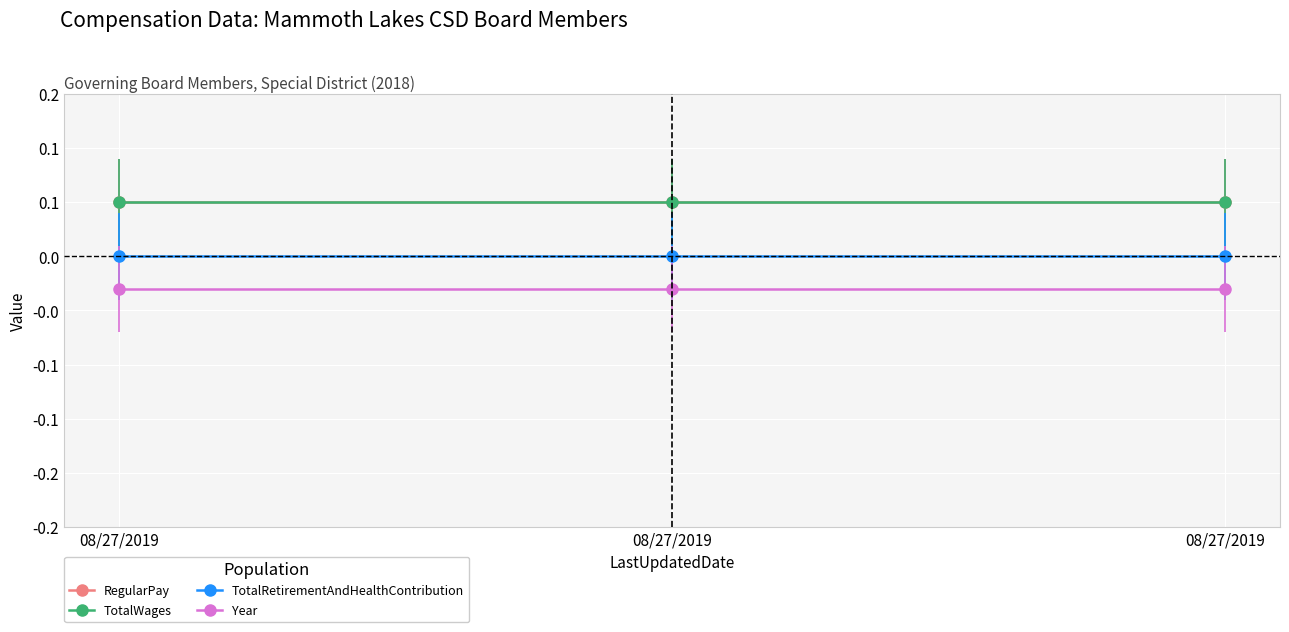

What is the total value across all series at 08/27/2019?

0.1